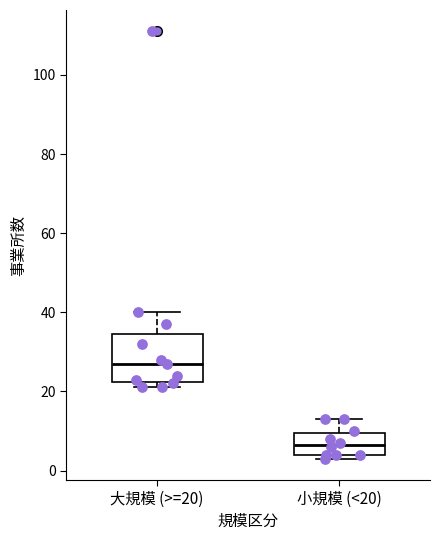

Which box's median line is the lowest?

小規模 (<20)